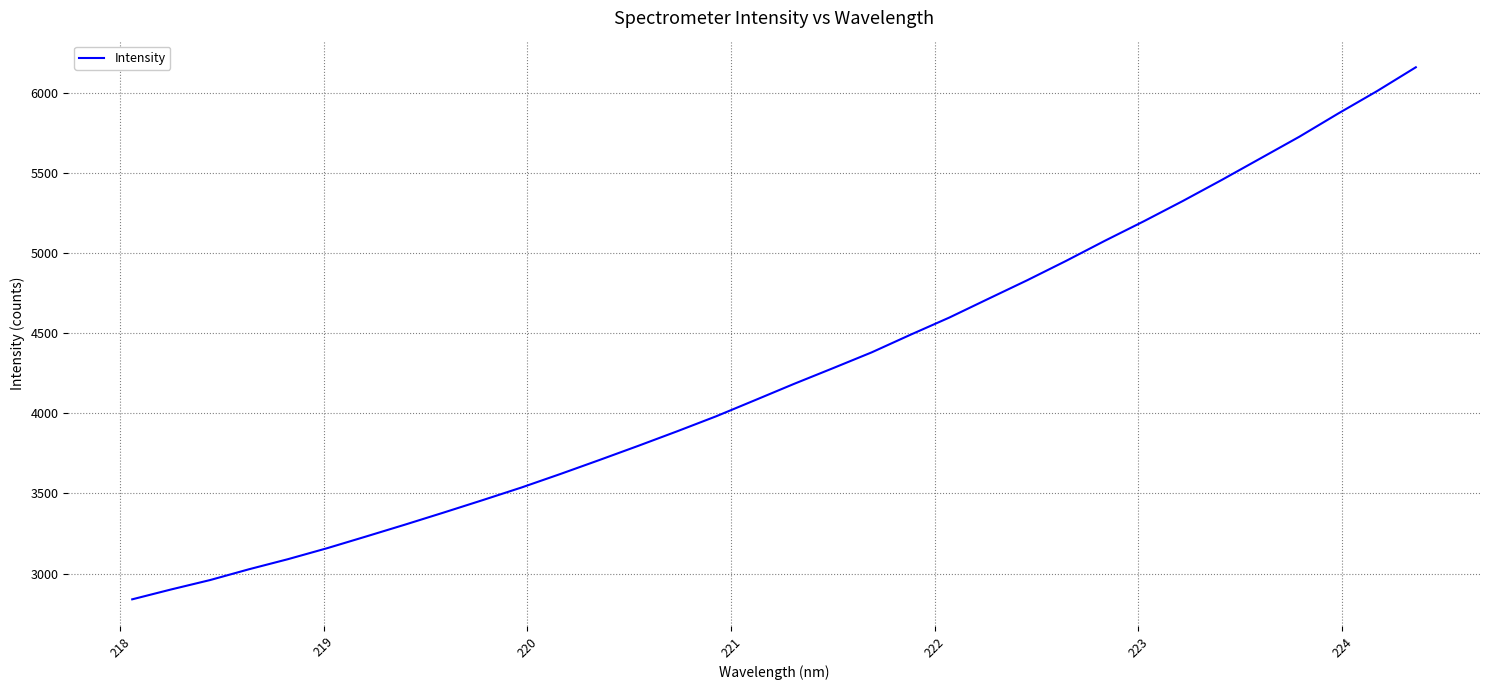

What is the difference between the maximum and second lowest values?

3257.7